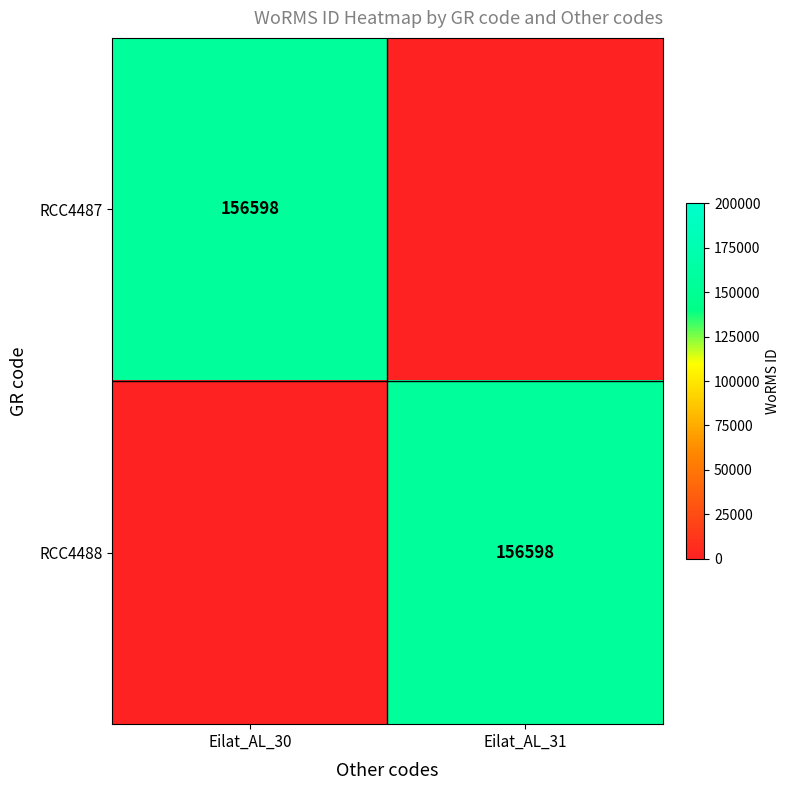

The RCC4488 series shows 96236 at Eilat_AL_31. True or false?

False